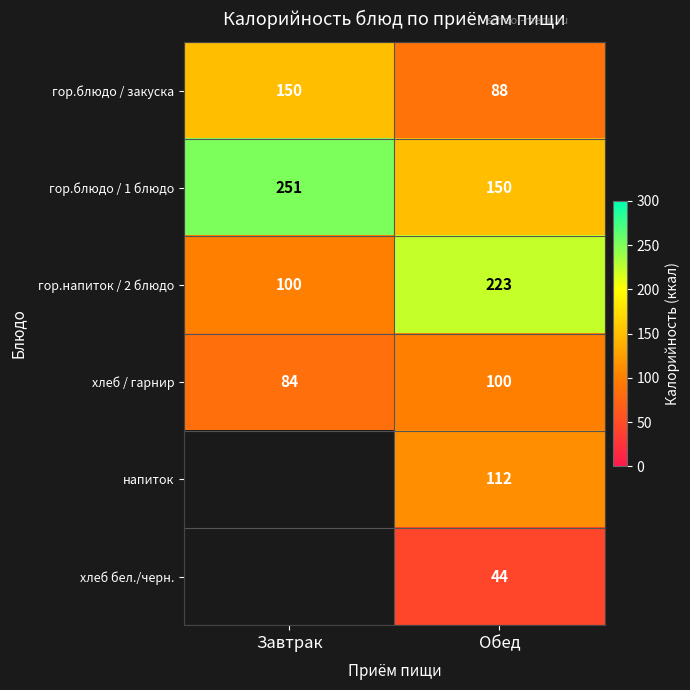

At Обед, list the series in order from largest to smallest.

гор.напиток / 2 блюдо, гор.блюдо / 1 блюдо, напиток, хлеб / гарнир, гор.блюдо / закуска, хлеб бел./черн.